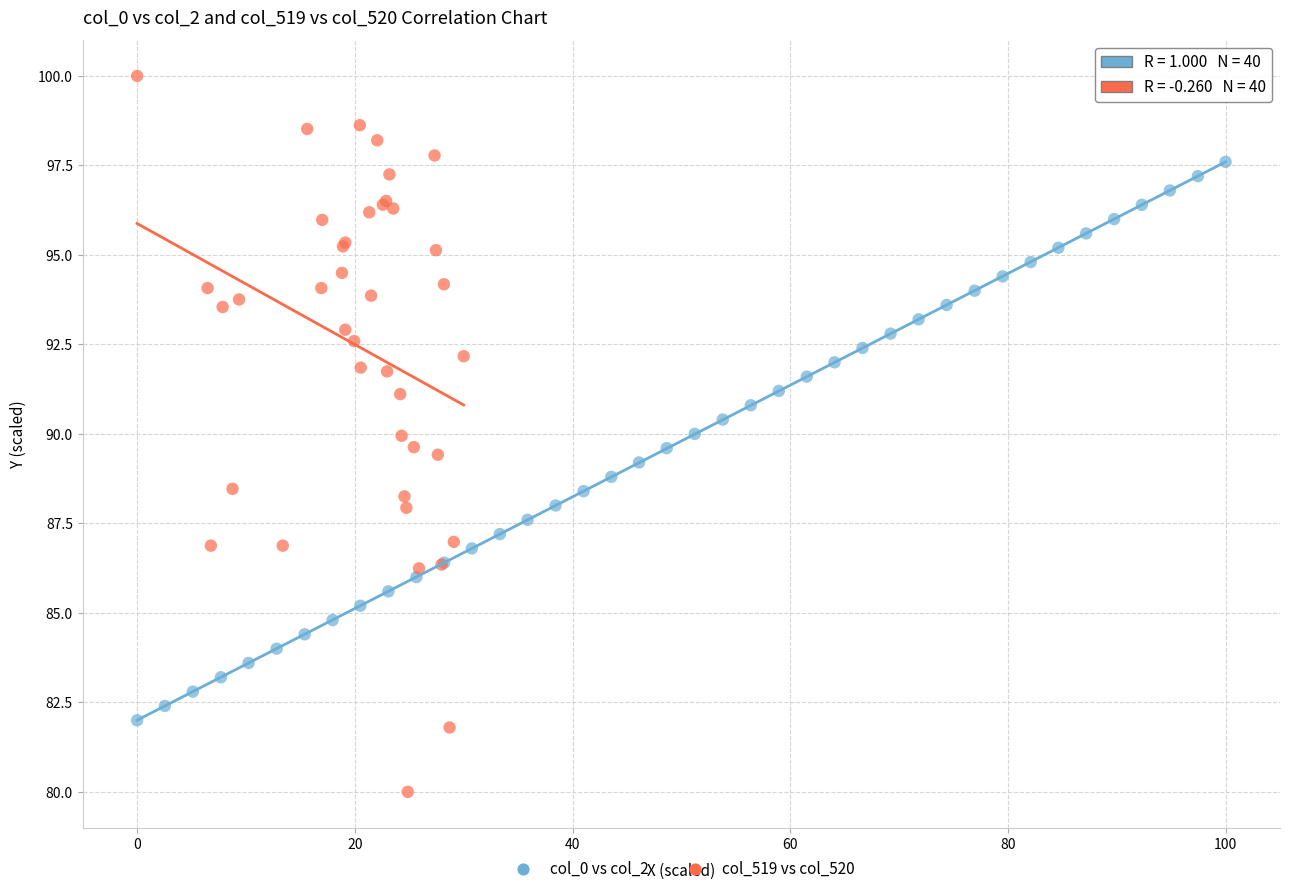

What are all the series names shown in the legend?

col_0 vs col_2, col_519 vs col_520